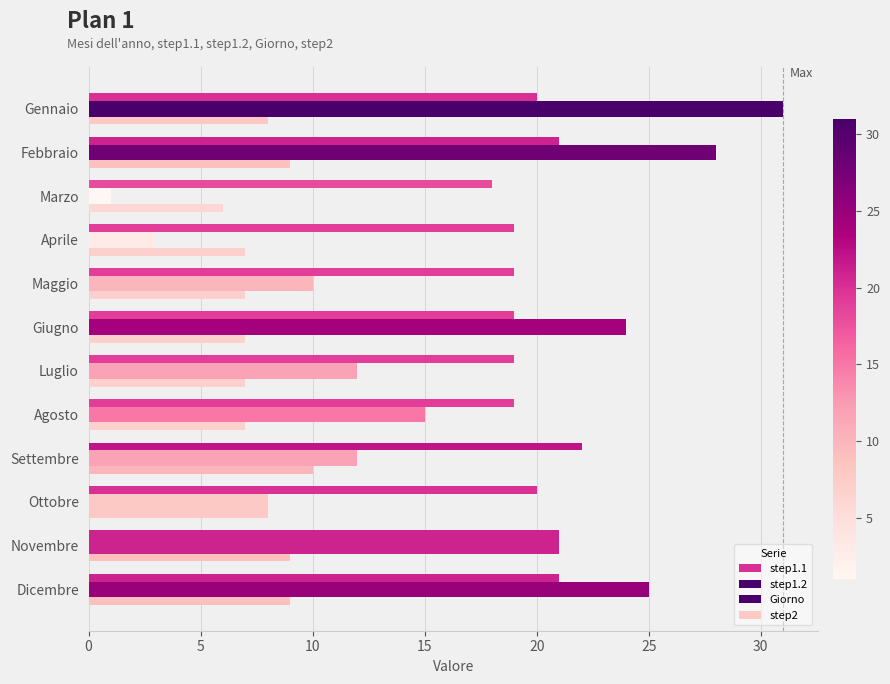

Count the number of data series in this chart.

4